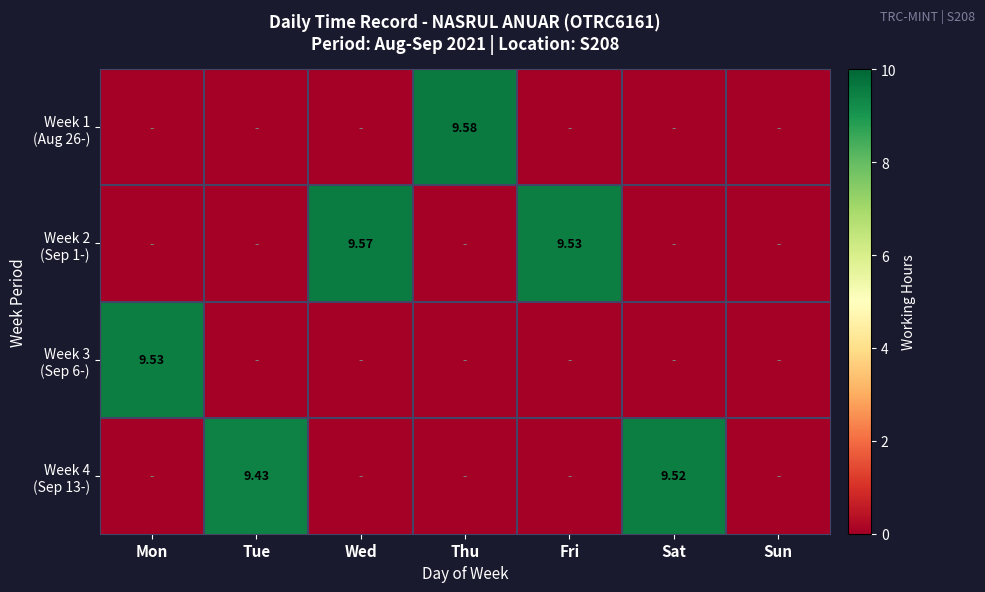

At which category is the sum across all series the highest?

Thu